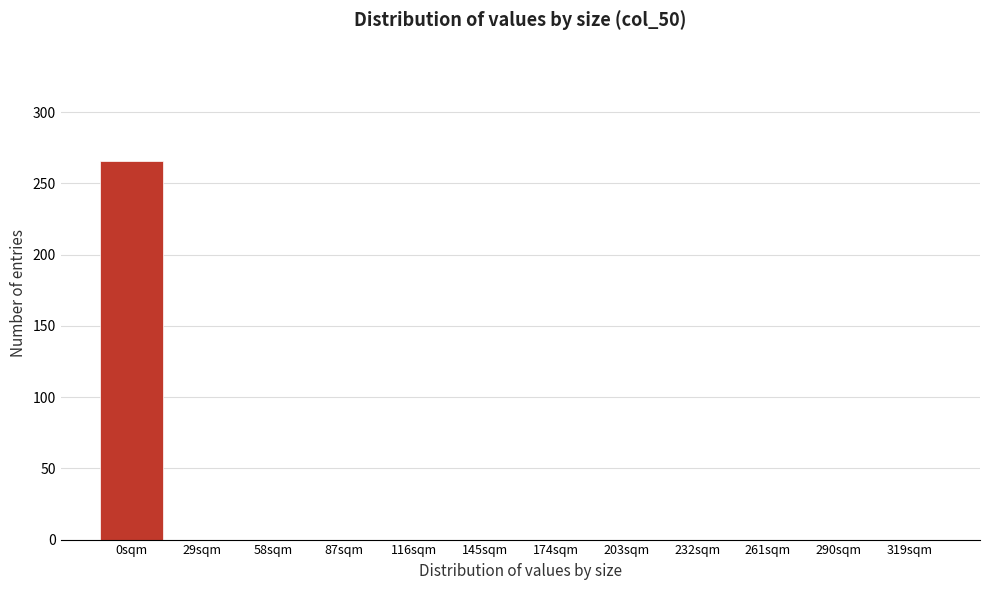

Reading left to right, list all the values displayed in this chart.

0sqm=266	29sqm=0	58sqm=0	87sqm=0	116sqm=0	145sqm=0	174sqm=0	203sqm=0	232sqm=0	261sqm=0	290sqm=0	319sqm=0